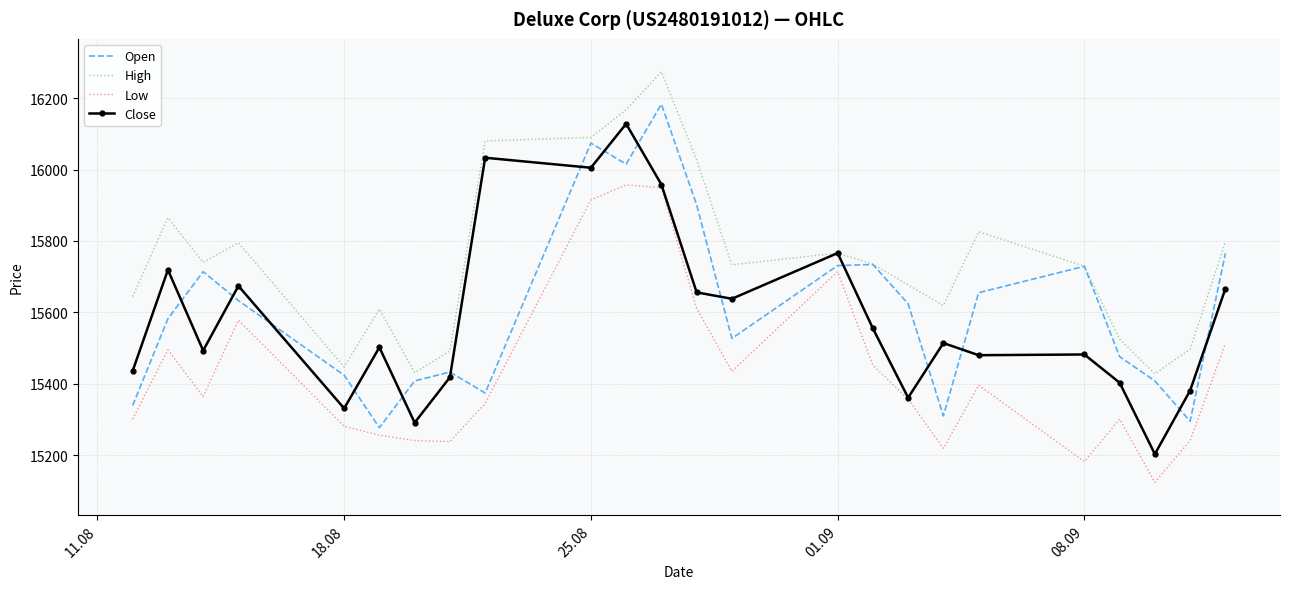

Which series has the largest total across all categories?

High